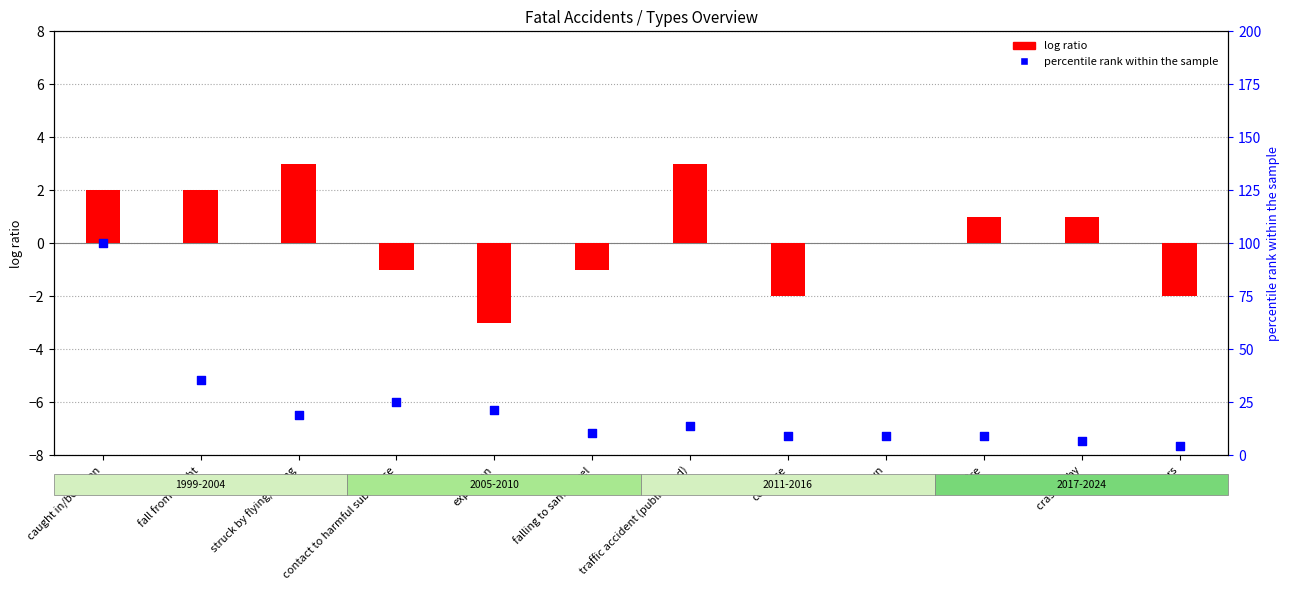

What is the total value across all series at struck by flying/falling?

22.2